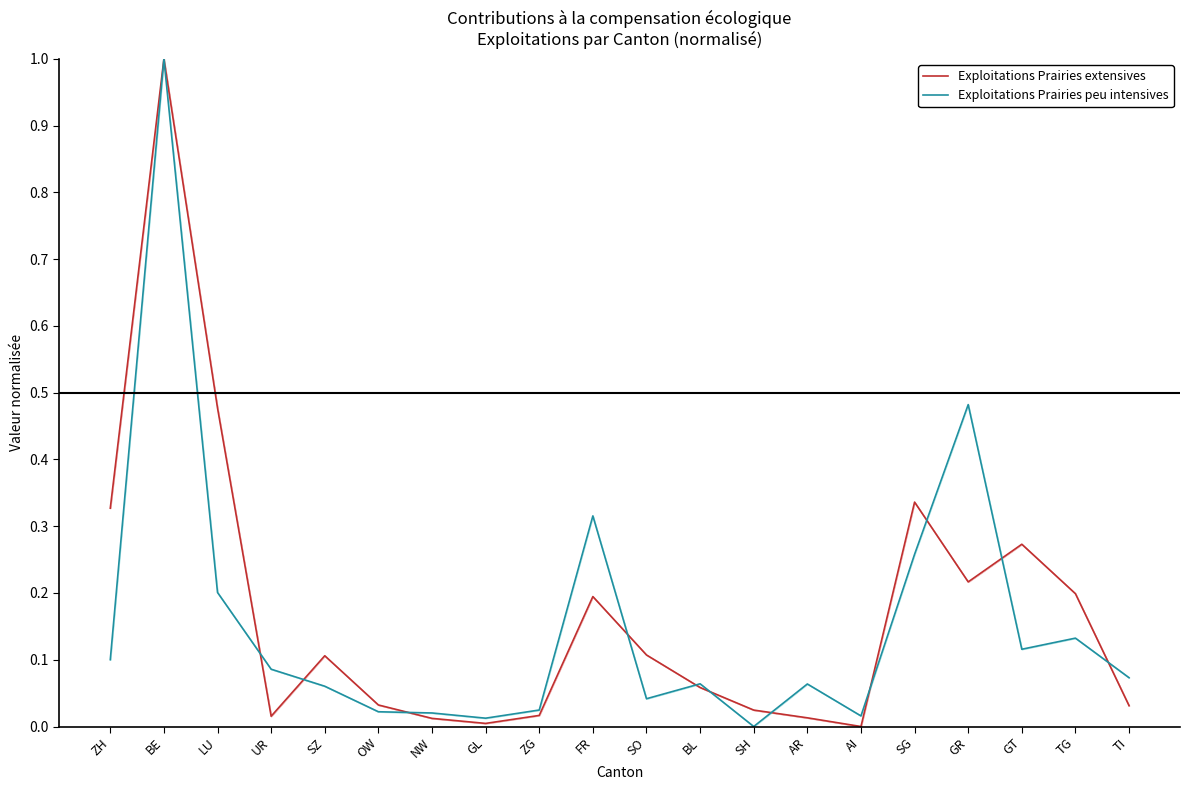

How many distinct data groups are displayed?

2